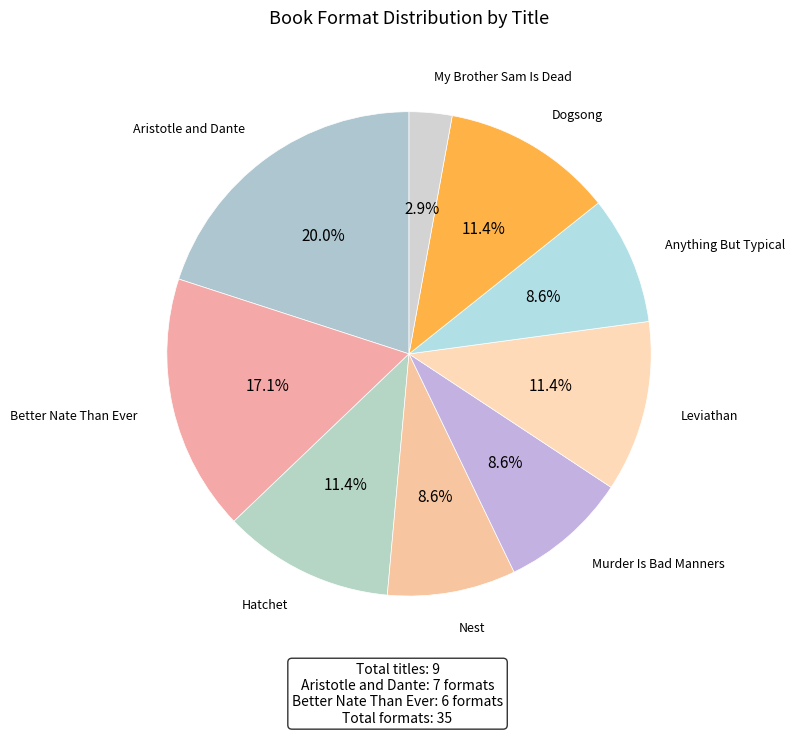

Approximately how many times larger is the value at Leviathan compared to Anything But Typical?

1.3